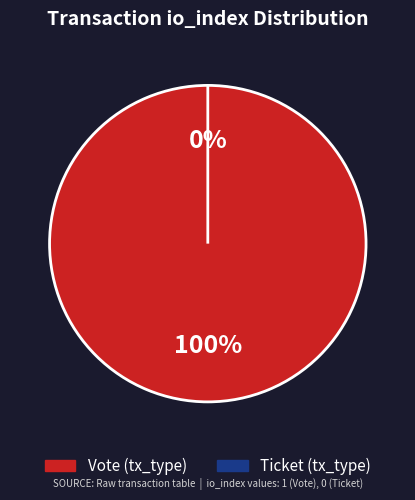

Is it true that Vote (io_index=1) is 99% of the pie?

False